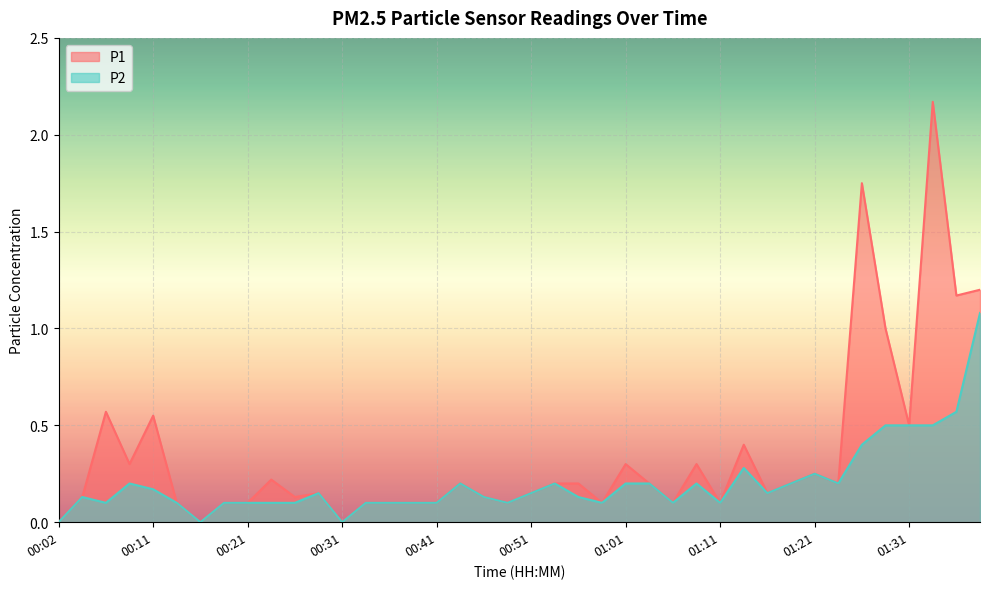

Reading right to left, transcribe all the data shown in this chart.

P1 line: 1.2	1.2	2.2	0.5	1.0	1.8	0.2	0.2	0.2	0.1	0.4	0.1	0.3	0.1	0.2	0.3	0.1	0.2	0.2	0.1	0.1	0.1	0.2	0.1	0.1	0.1	0.1	0.0	0.1	0.1	0.2	0.1	0.1	0.0	0.1	0.6	0.3	0.6	0.1	0.0
P2 line: 1.1	0.6	0.5	0.5	0.5	0.4	0.2	0.2	0.2	0.1	0.3	0.1	0.2	0.1	0.2	0.2	0.1	0.1	0.2	0.1	0.1	0.1	0.2	0.1	0.1	0.1	0.1	0.0	0.1	0.1	0.1	0.1	0.1	0.0	0.1	0.2	0.2	0.1	0.1	0.0